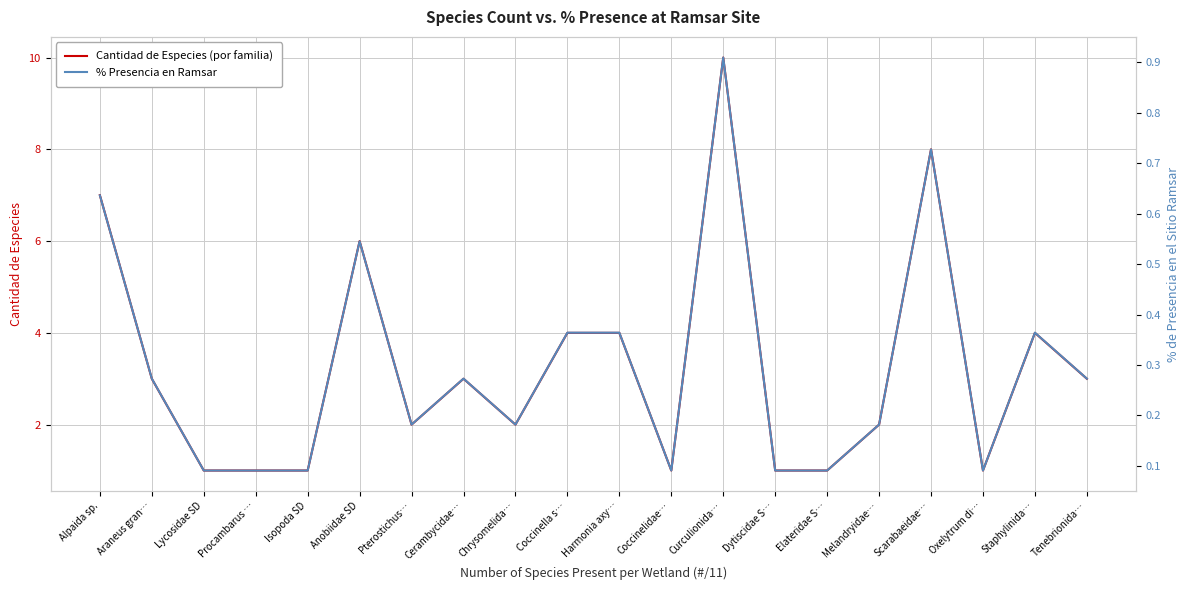

How many interior local peaks does the % Presencia en Ramsar series have?

5